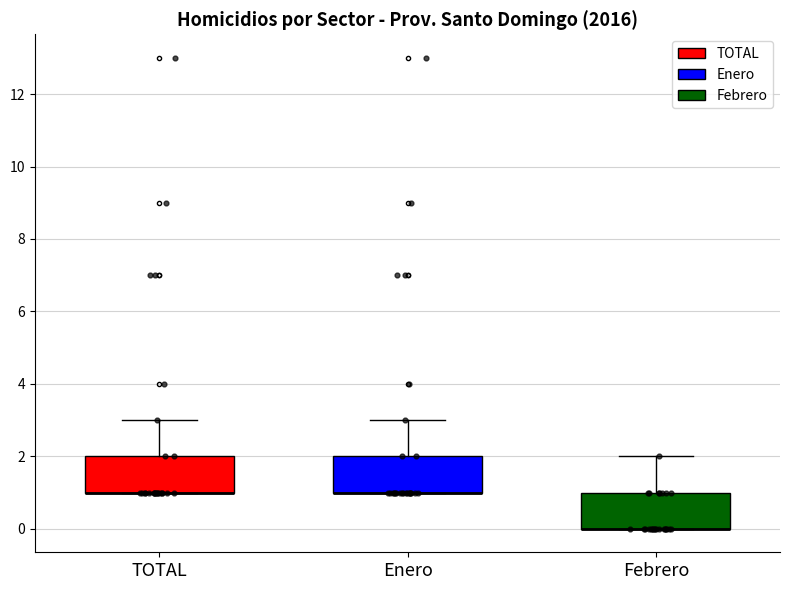

Reading left to right, read every box against the y-axis: the position of its median line, the range the box covers, and the ends of its whiskers. The values are not printed on the chart, so give them approximately, as read against the axis.

TOTAL: median 1 (drawn on the box's lower edge), box 1 to 2, whiskers 1 to 3
Enero: median 1 (drawn on the box's lower edge), box 1 to 2, whiskers 1 to 3
Febrero: median 0 (drawn on the box's lower edge), box 0 to 1, whiskers 0 to 2